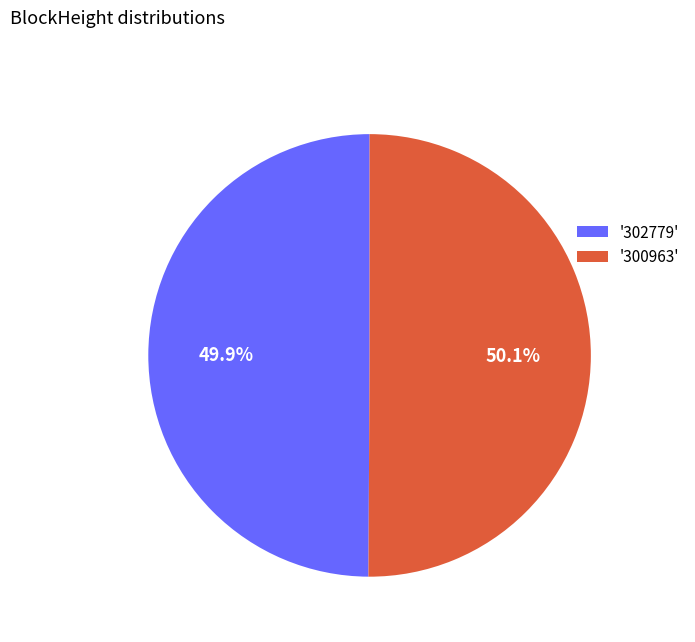

How many segments does this pie chart have?

2